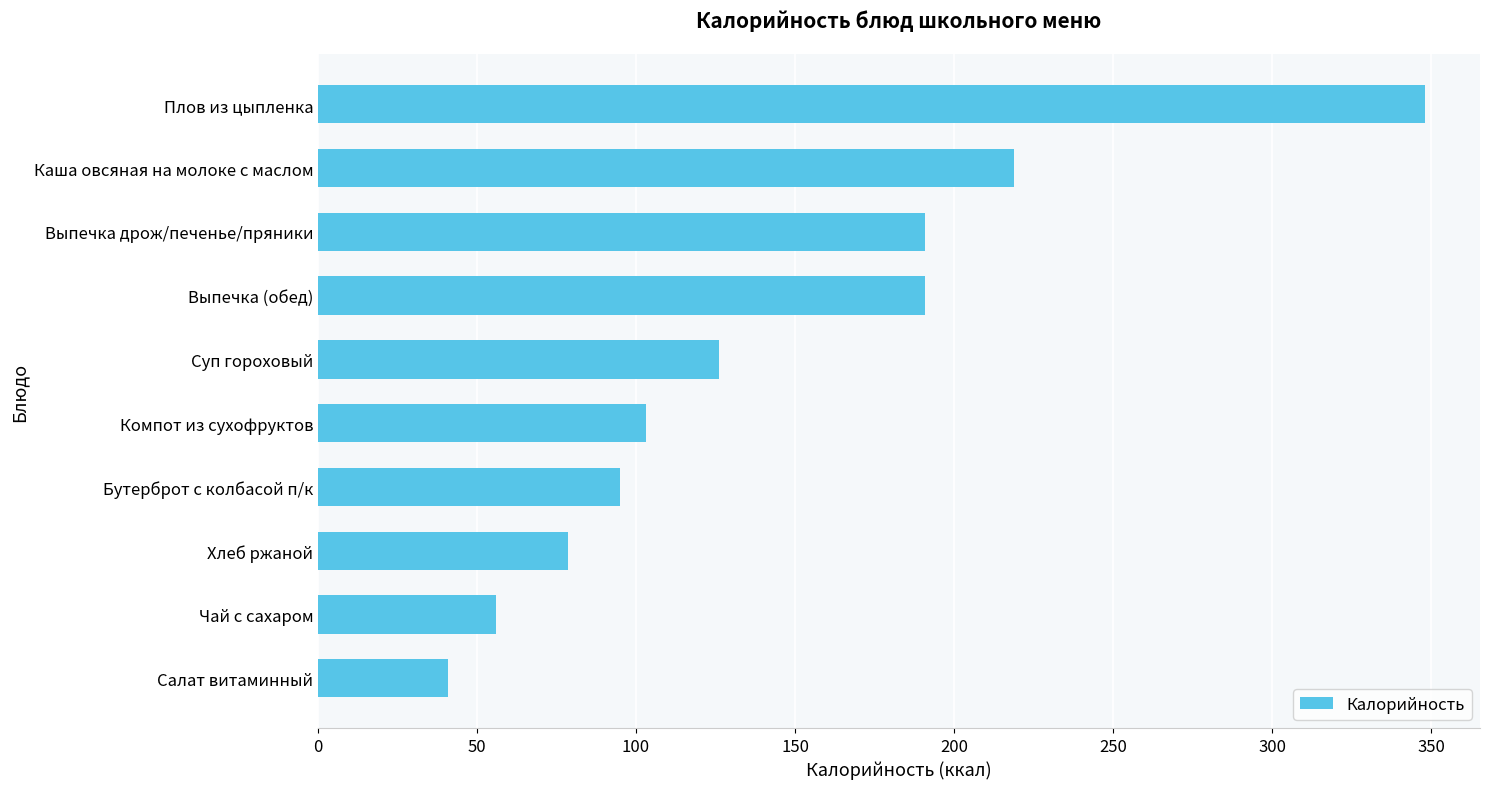

What value does the data have at Хлеб ржаной?

78.7